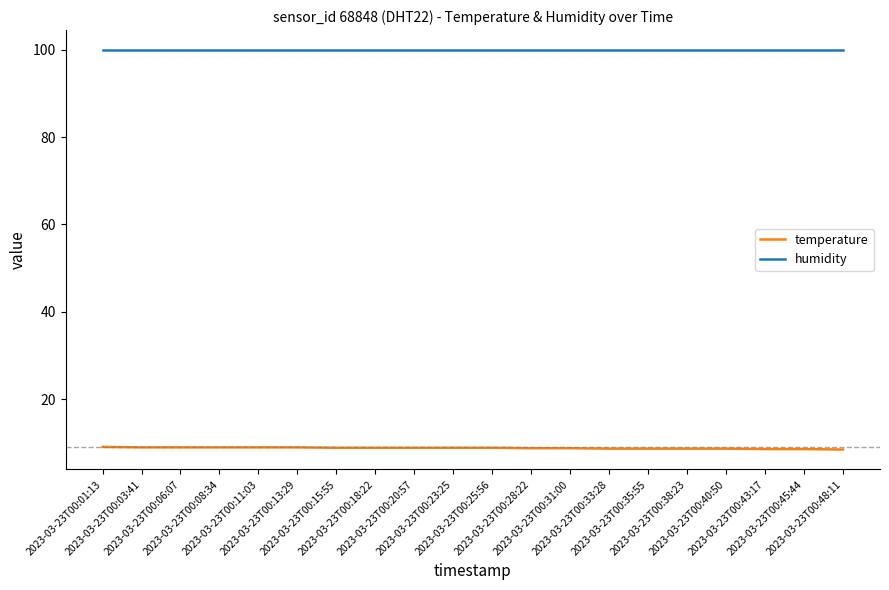

Which series has the widest spread of values?

temperature